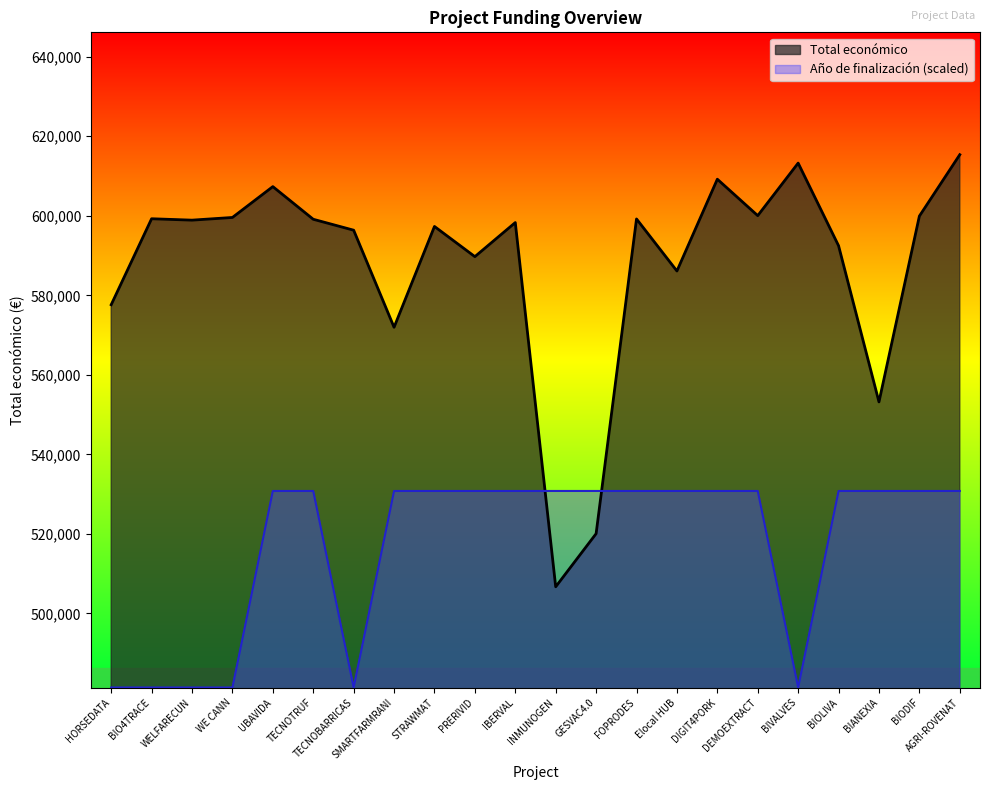

What are all the series names shown in the legend?

Total económico, Año de finalización (scaled)